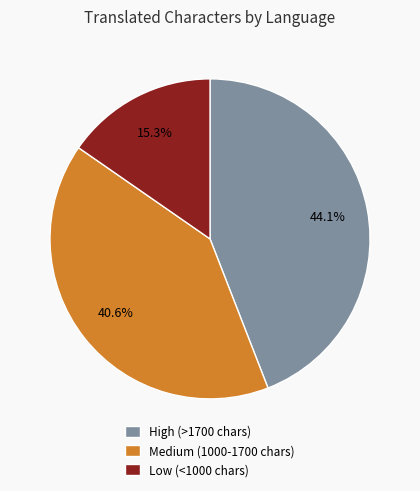

Is the sum of Medium (1000-1700 chars) and Low (<1000 chars) greater than half?

Yes